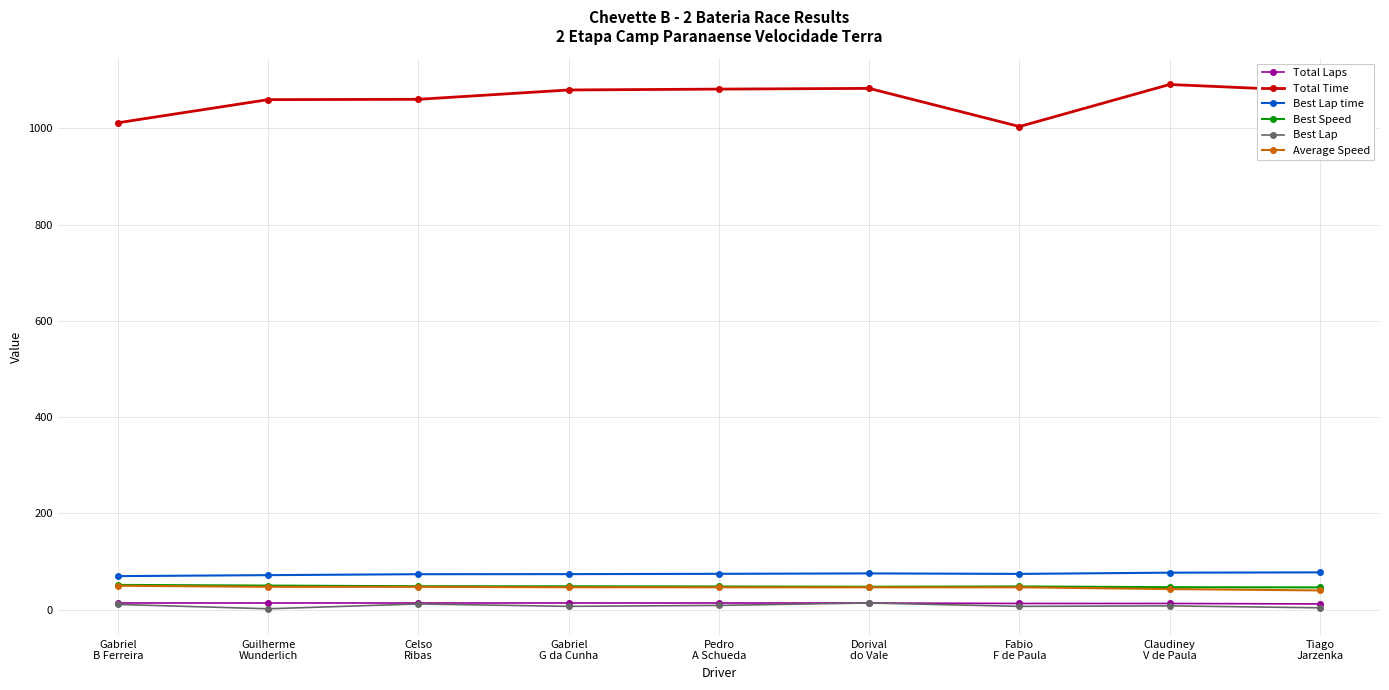

What is the greatest value displayed?

1090.9